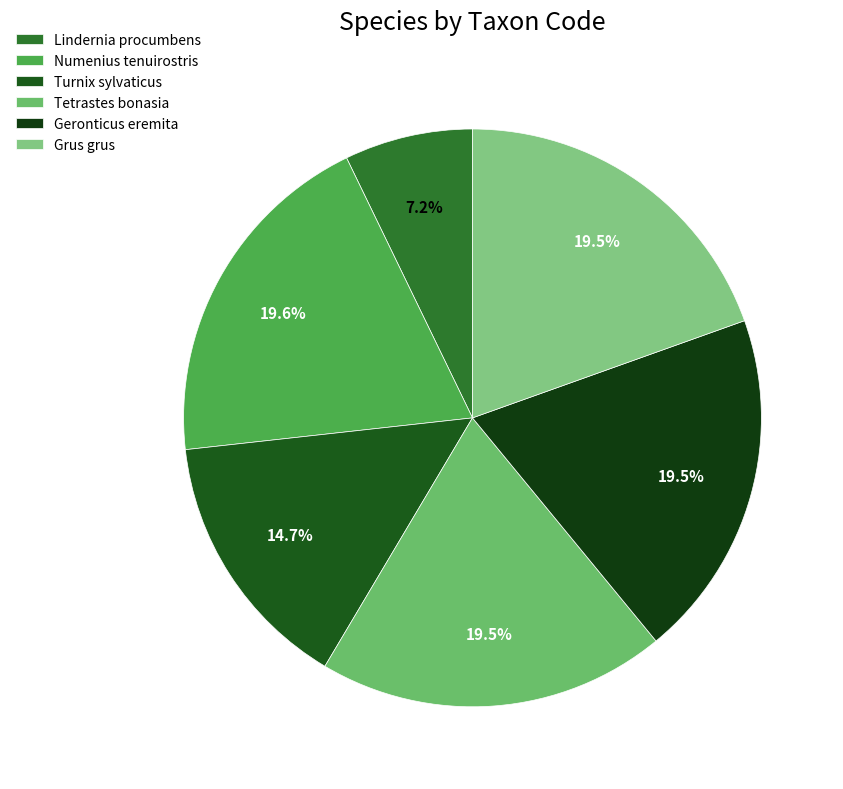

Between Tetrastes bonasia and Numenius tenuirostris, which is larger?

Numenius tenuirostris